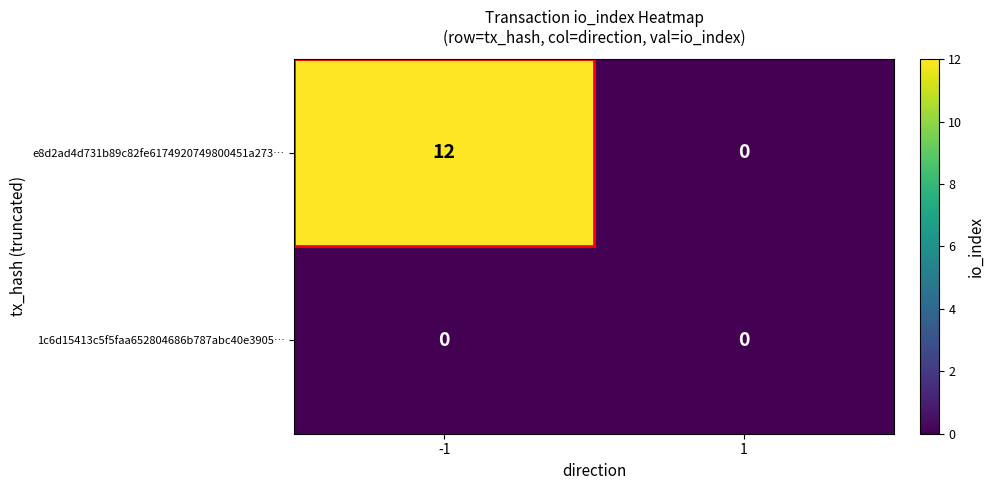

What is the total value across all series at -1?

12